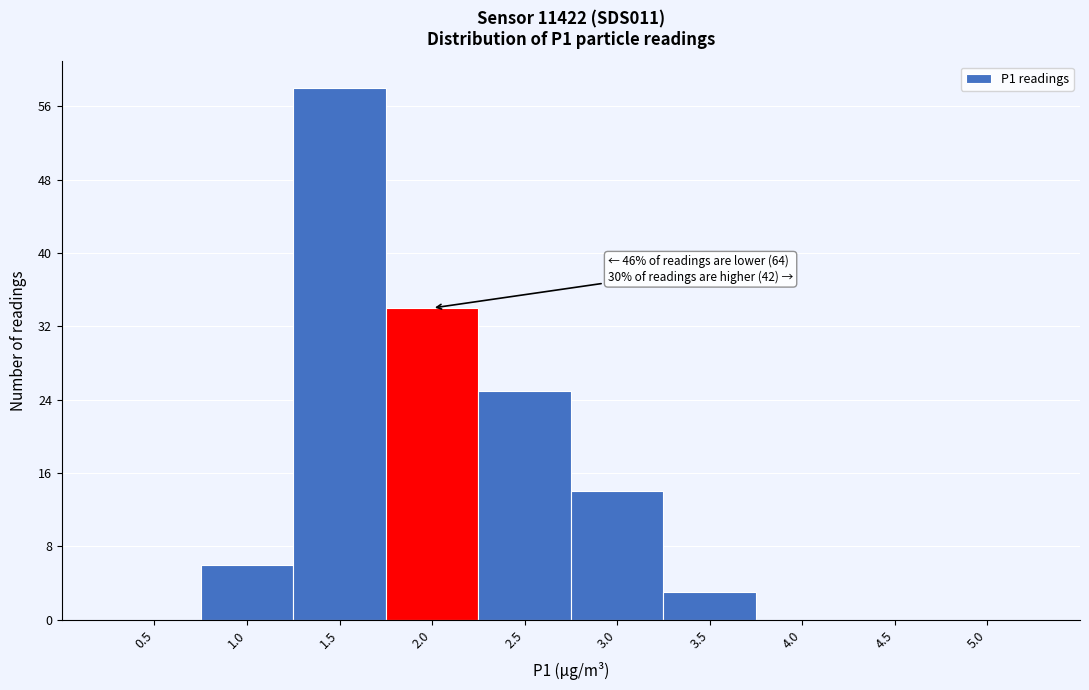

Reading right to left, list all the values displayed in this chart.

5.0=0	4.5=0	4.0=0	3.5=3	3.0=14	2.5=25	2.0=34	1.5=58	1.0=6	0.5=0